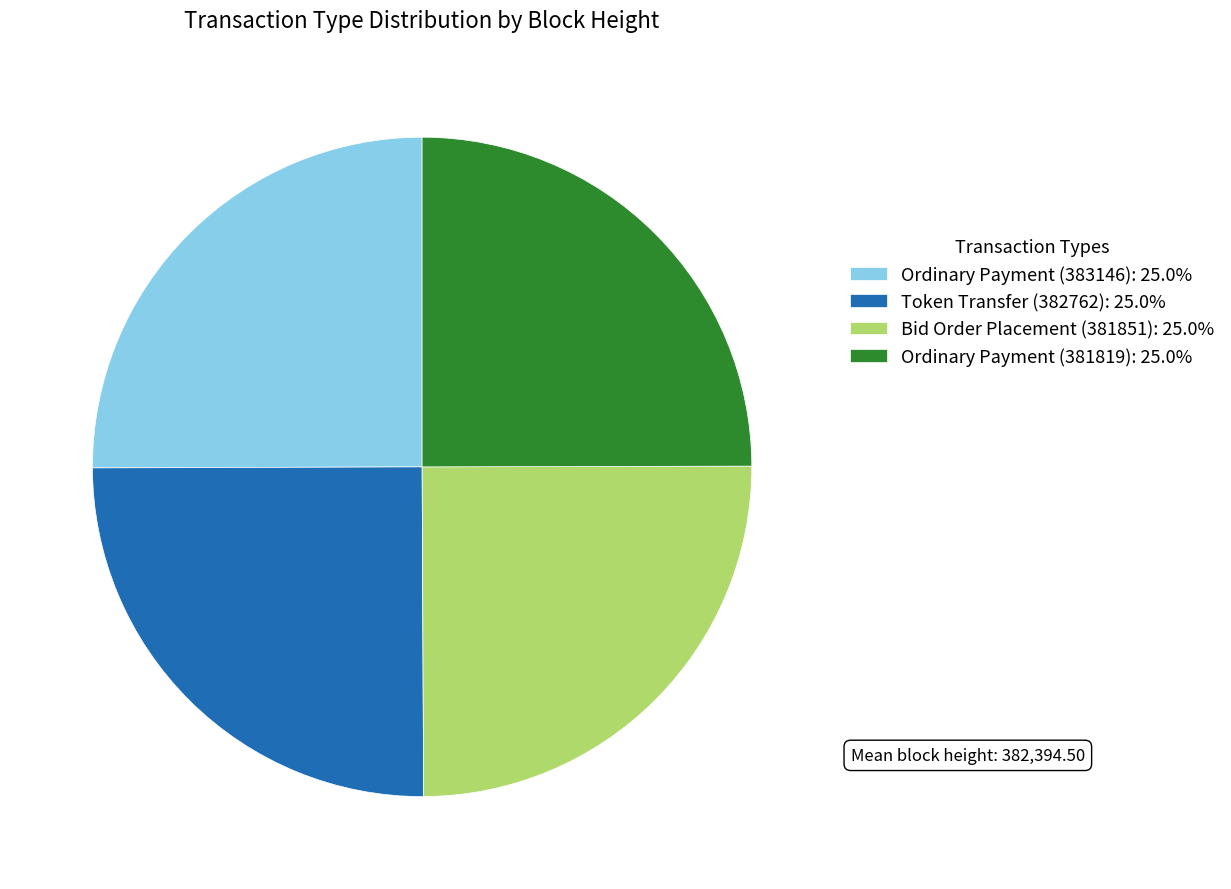

How many slices are in this pie chart?

4